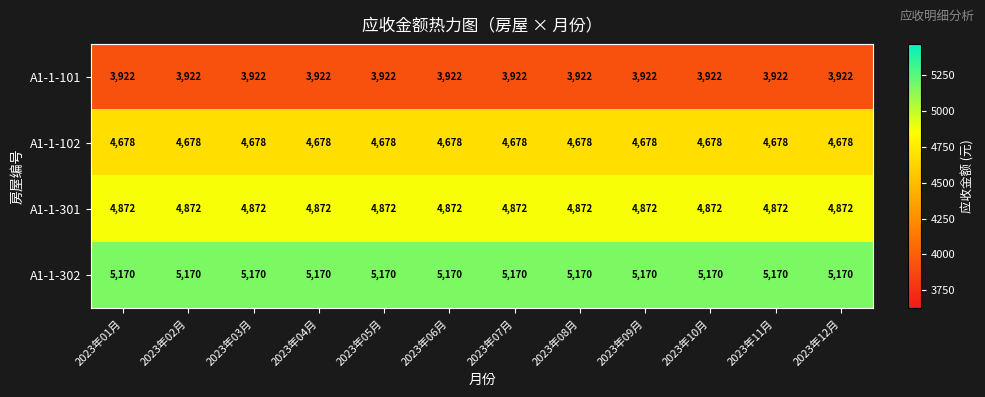

What is the greatest value displayed?

5170